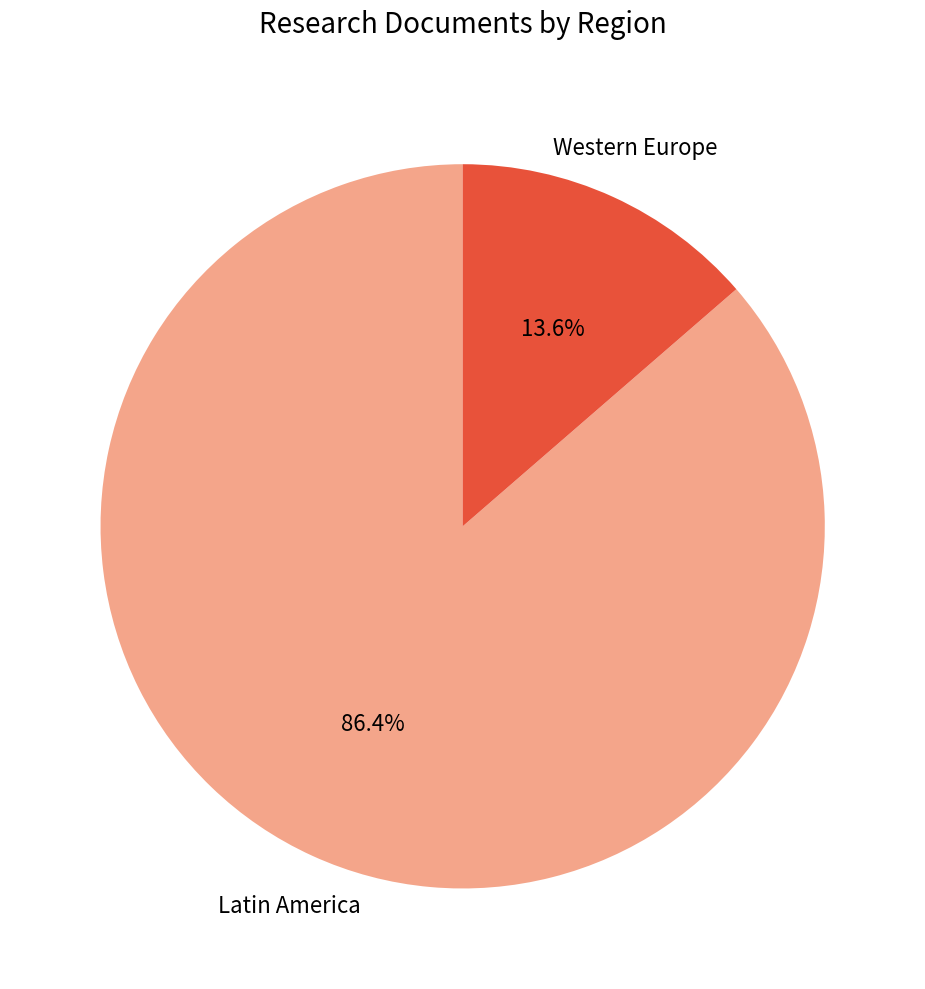

How many segments does this pie chart have?

2